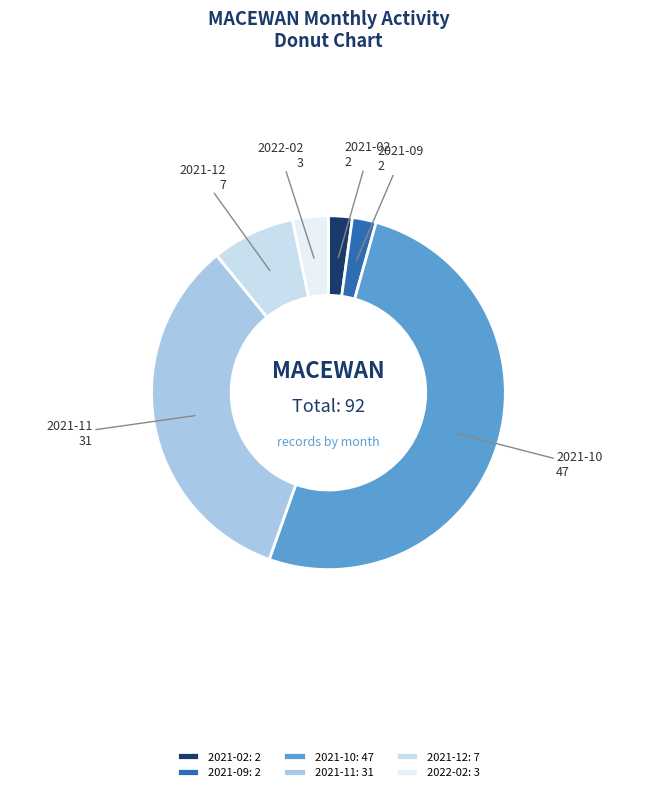

The 2021-11 slice represents 34% of the pie. True or false?

True